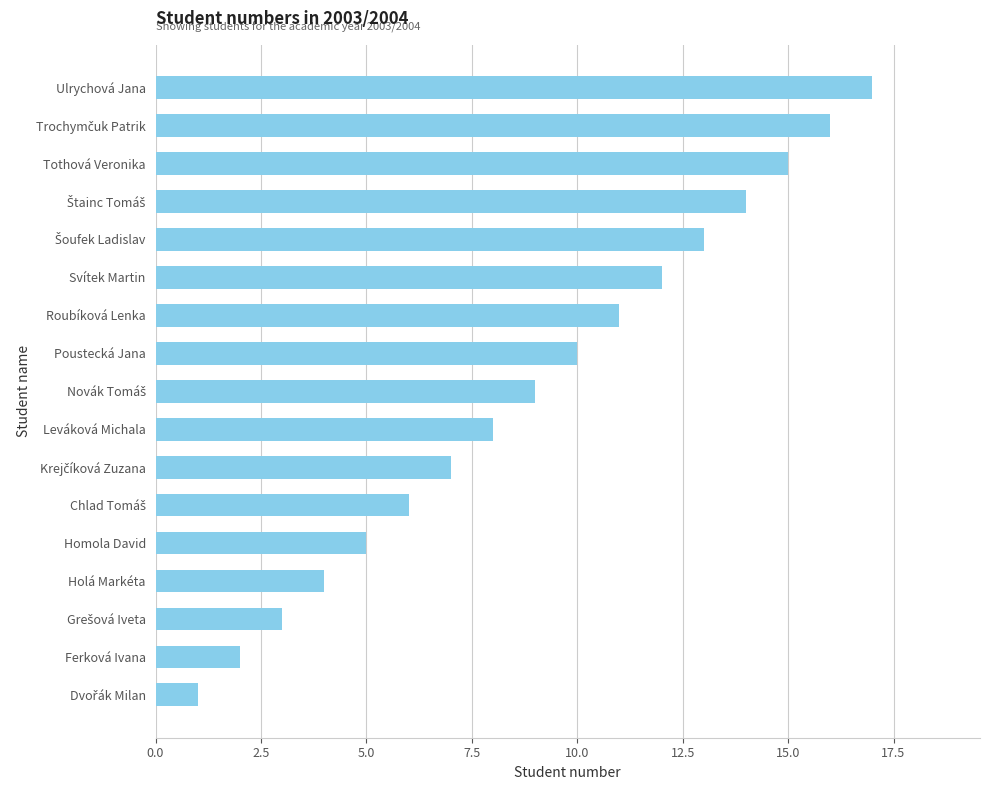

True or false: the data shows 11 at Roubíková Lenka.

True